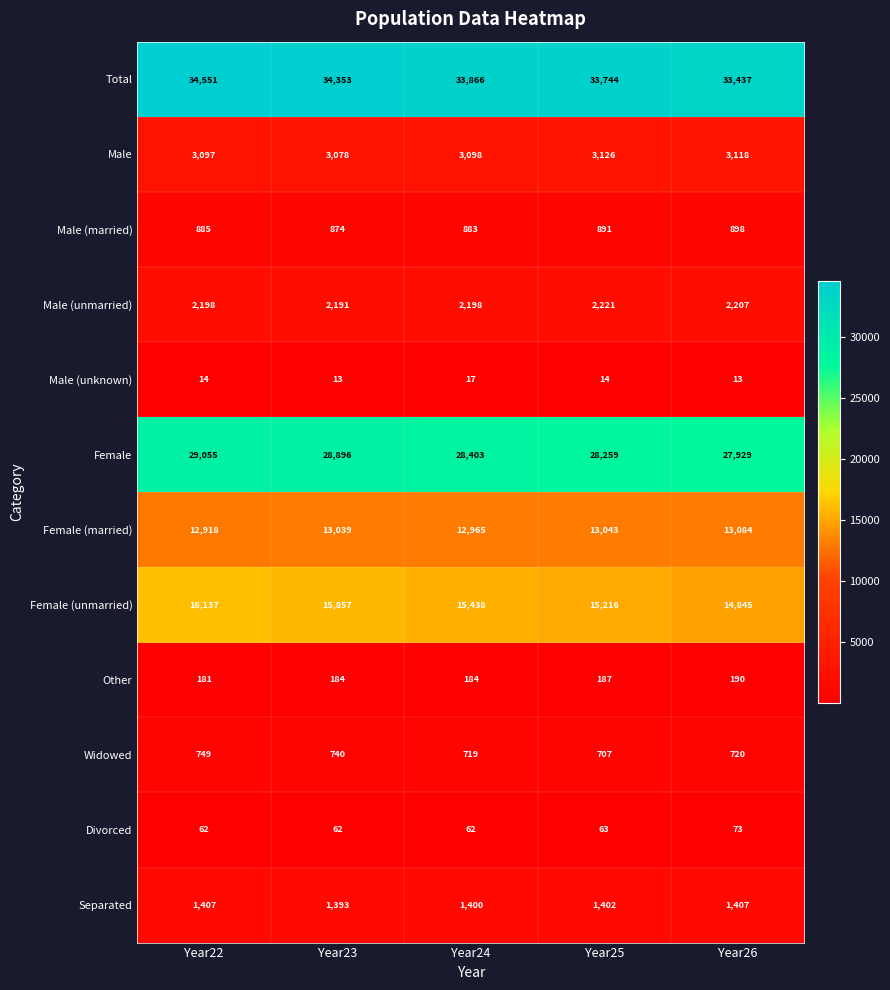

How many data points does each series have?

5